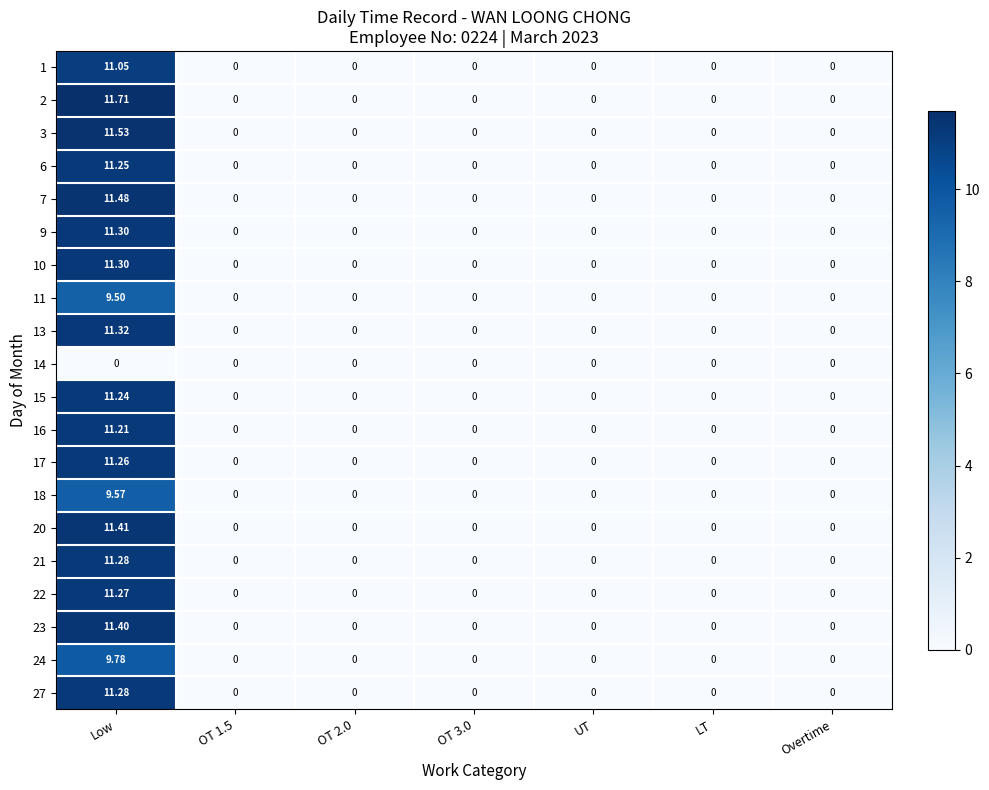

Which series has the largest range (max minus min)?

2